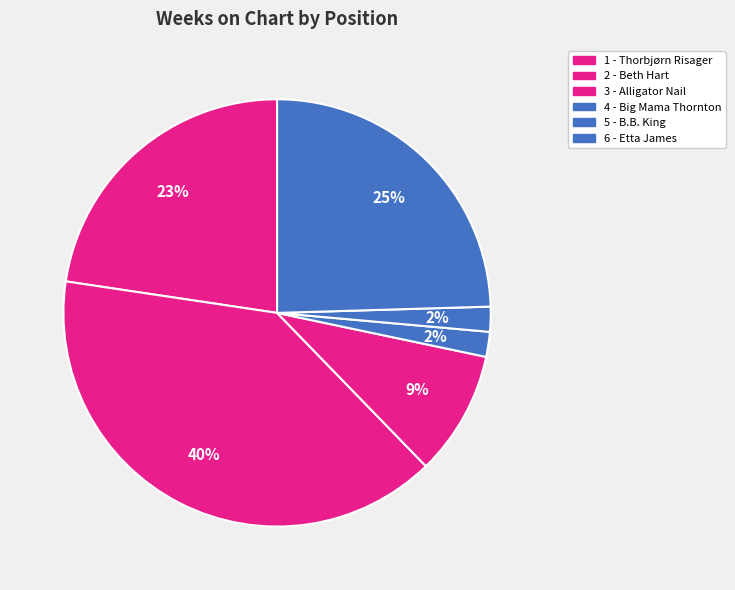

Count the number of slices in the pie.

6